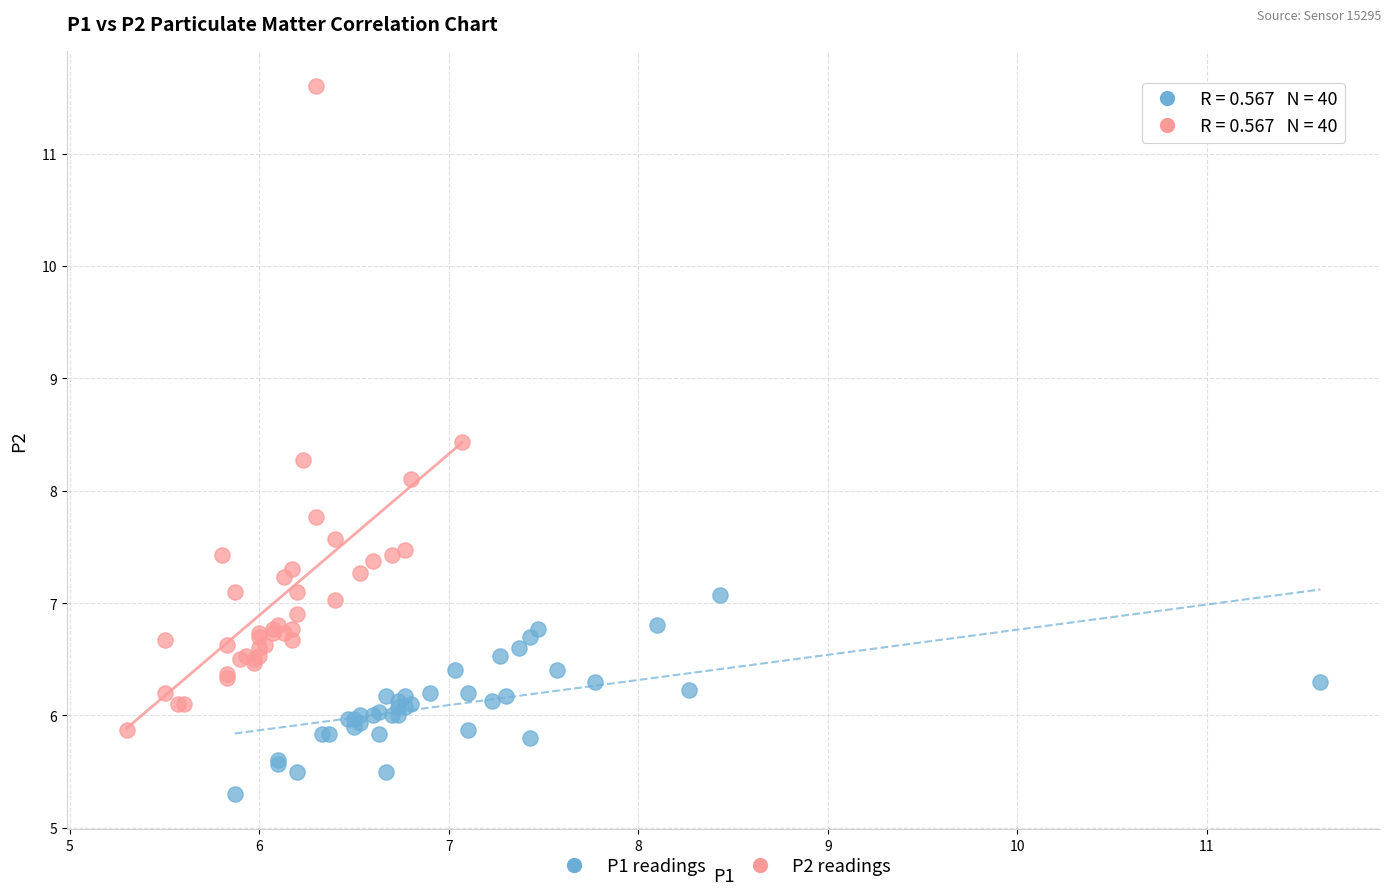

Which series has the largest Y range (max minus min)?

P2 readings